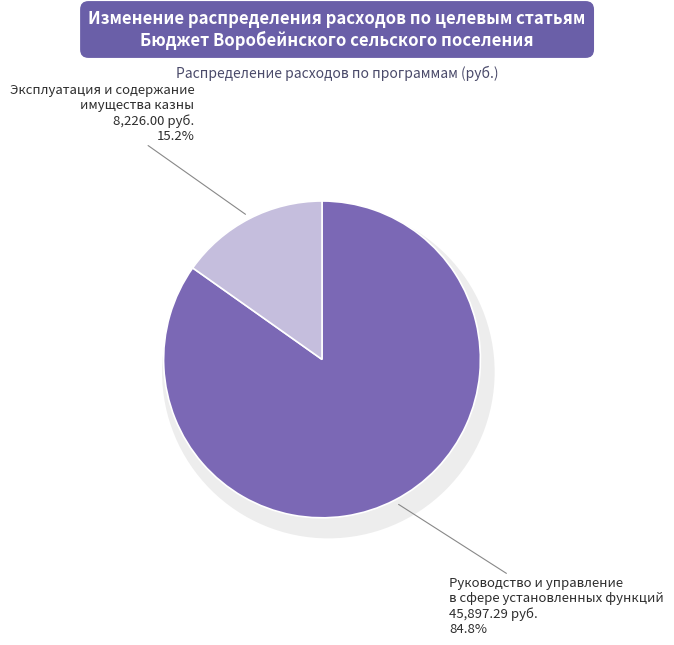

Does any single category account for the majority?

Yes